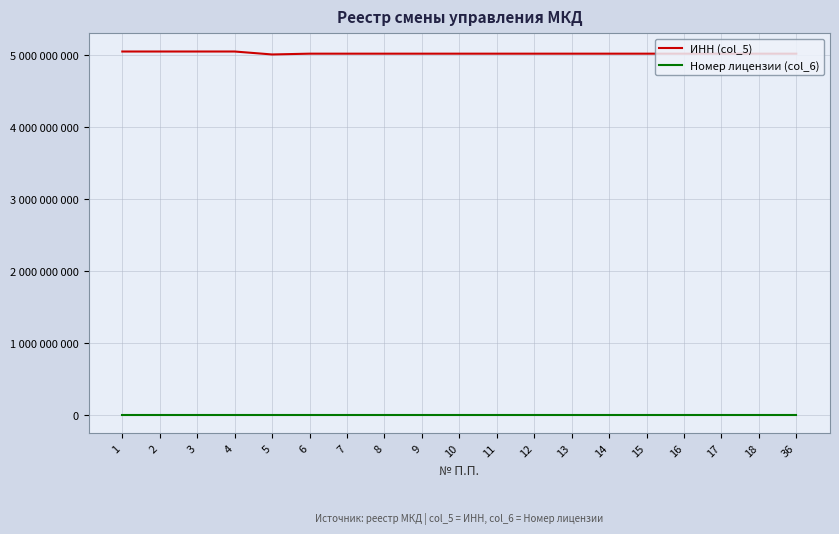

Reading left to right, extract all data points from this chart.

ИНН (col_5): 5050114820	5050114820	5050114820	5050114820	5009103842	5020081751	5020081751	5020081751	5020081751	5020081751	5020081751	5020081751	5020081751	5020081751	5020081751	5020081751	5020081751	5020081751	5020081751
Номер лицензии (col_6): 232	232	232	232	1275	1401	1401	1401	1401	1401	1401	1401	1401	1401	1401	1401	1401	1401	174